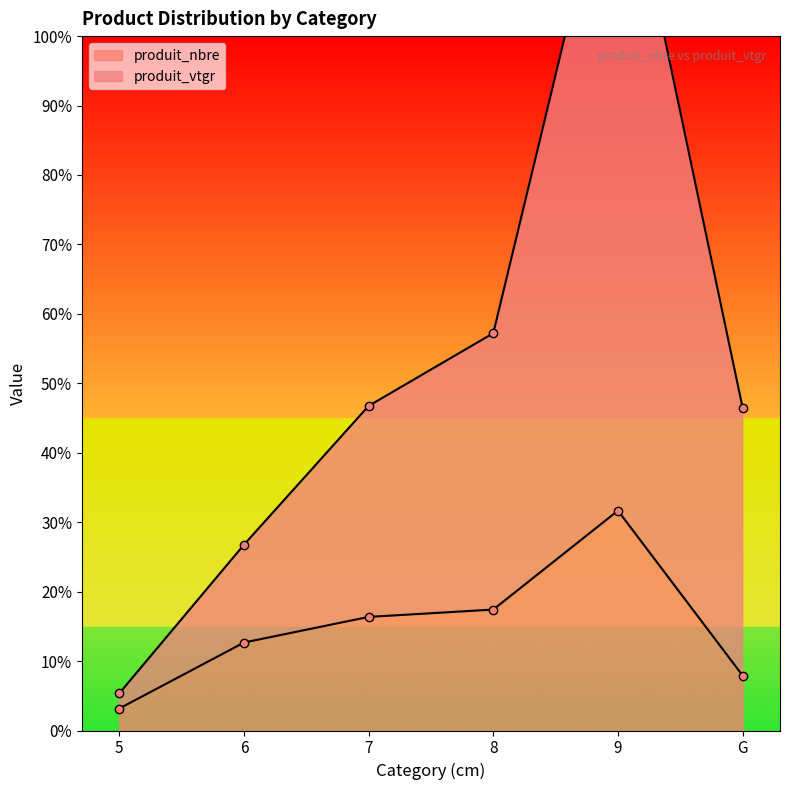

Rank the categories by produit_nbre value from lowest to highest.

5, G, 6, 7, 8, 9